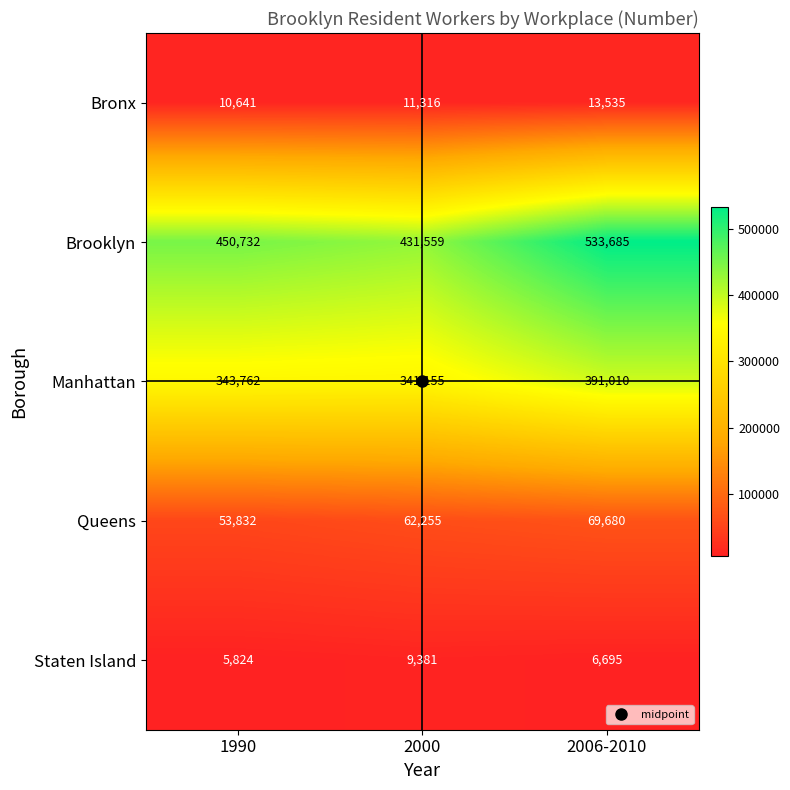

At how many categories does at least one series exceed 128403?

3